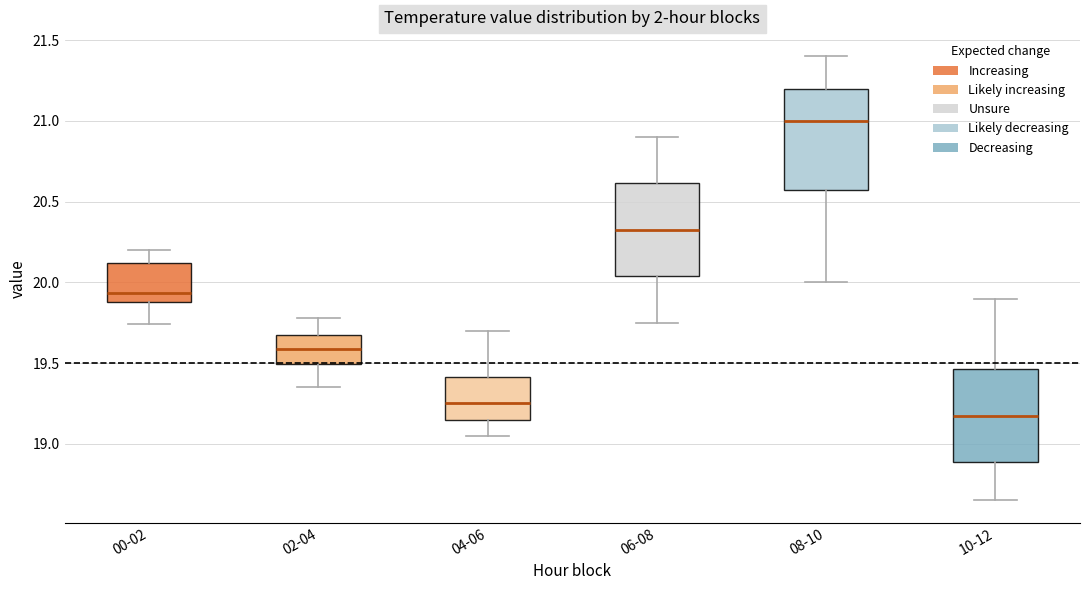

Which box's median line is the lowest?

10-12